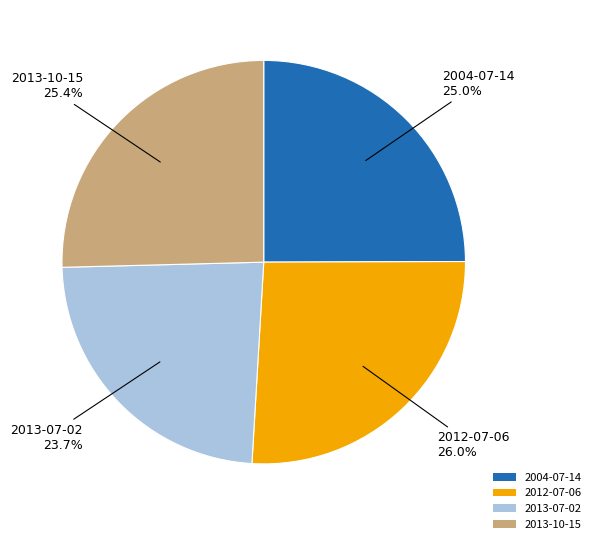

To the nearest percent, what portion does 2012-07-06 represent?

26%